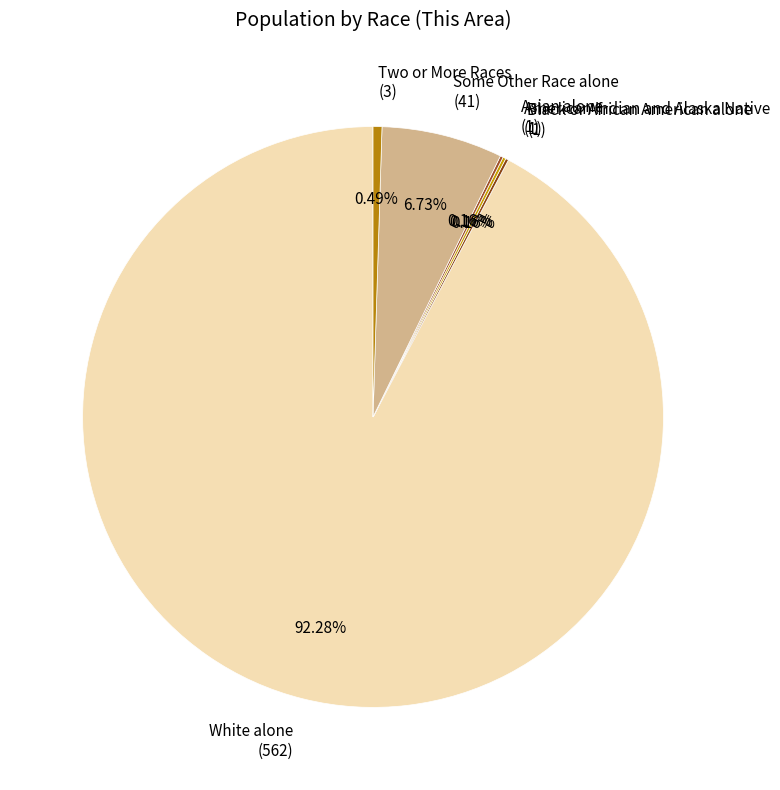

Between Some Other Race alone (41) and Two or More Races (3), which is larger?

Some Other Race alone (41)